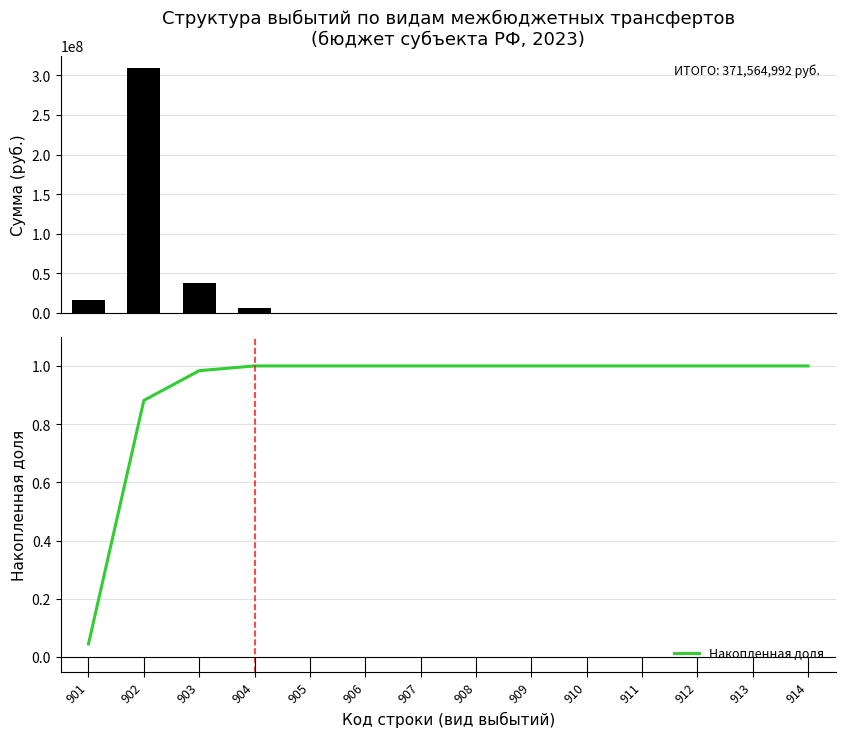

Between 904 and 912, which series saw the biggest shift?

Сумма по виду выбытий